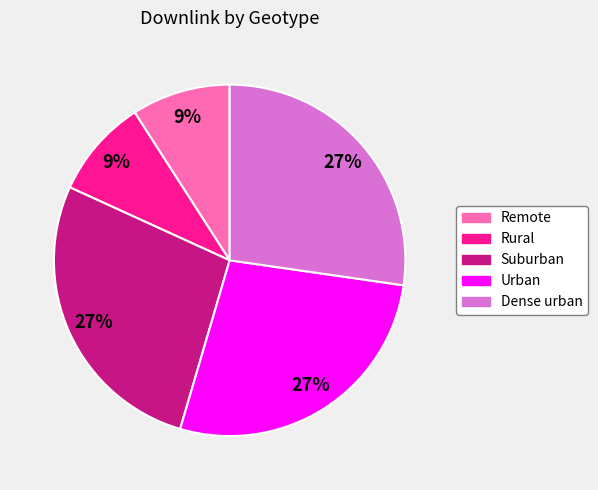

What percentage is the Urban slice, to the nearest percent?

27%